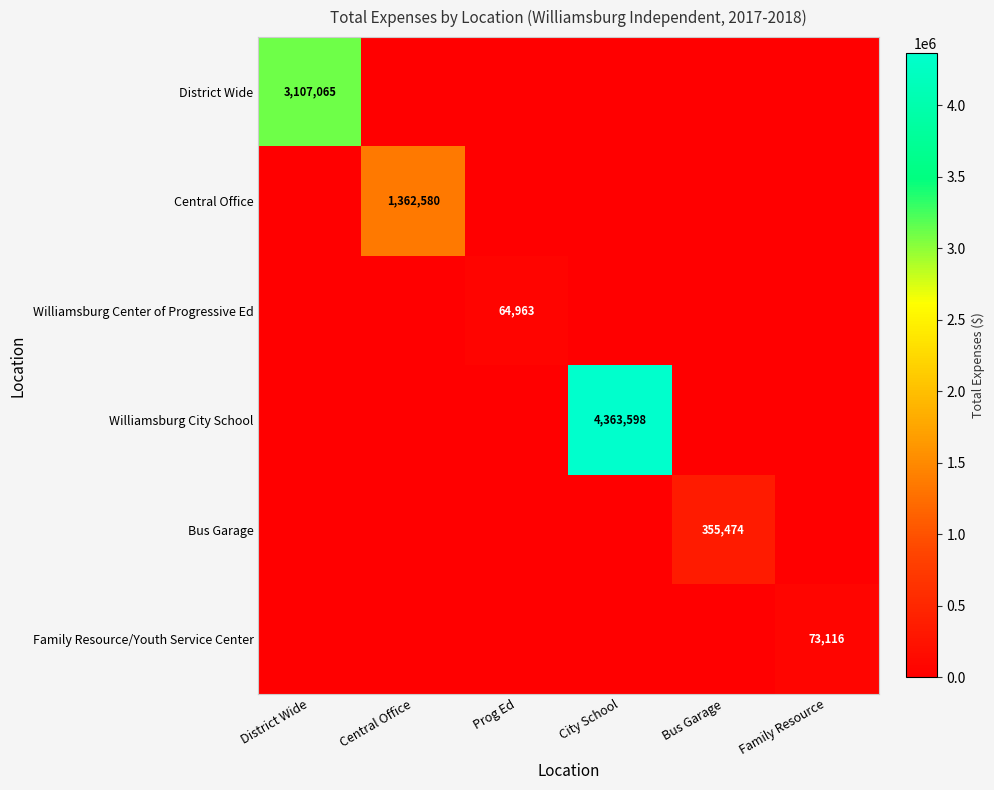

What is the spread (max minus min) of values at City School?

4363598.1